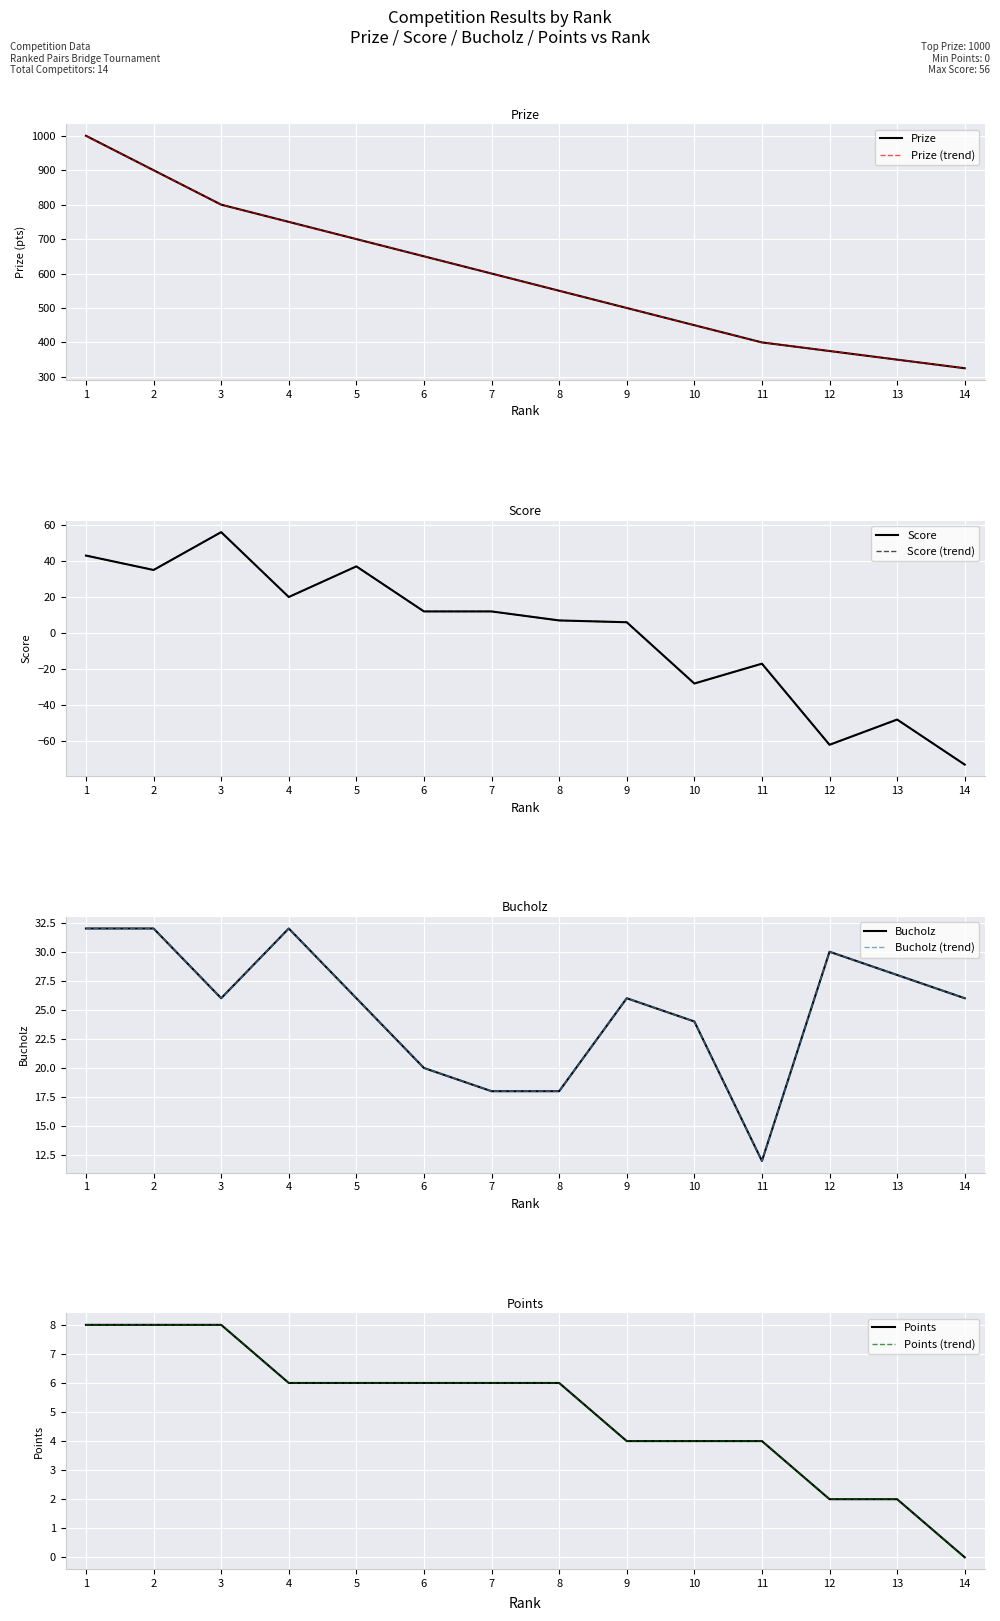

True or false: Score has more than 2 points higher than both neighbors.

True